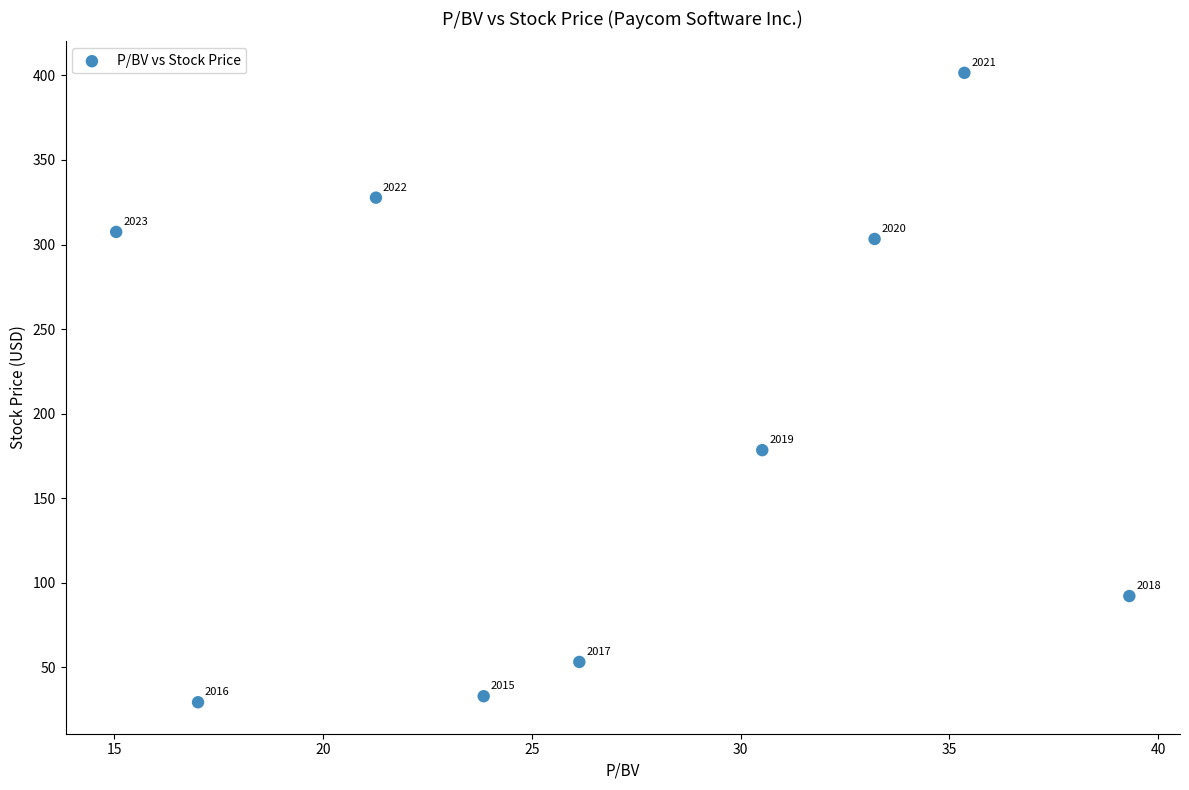

What is the average Y value?

191.7